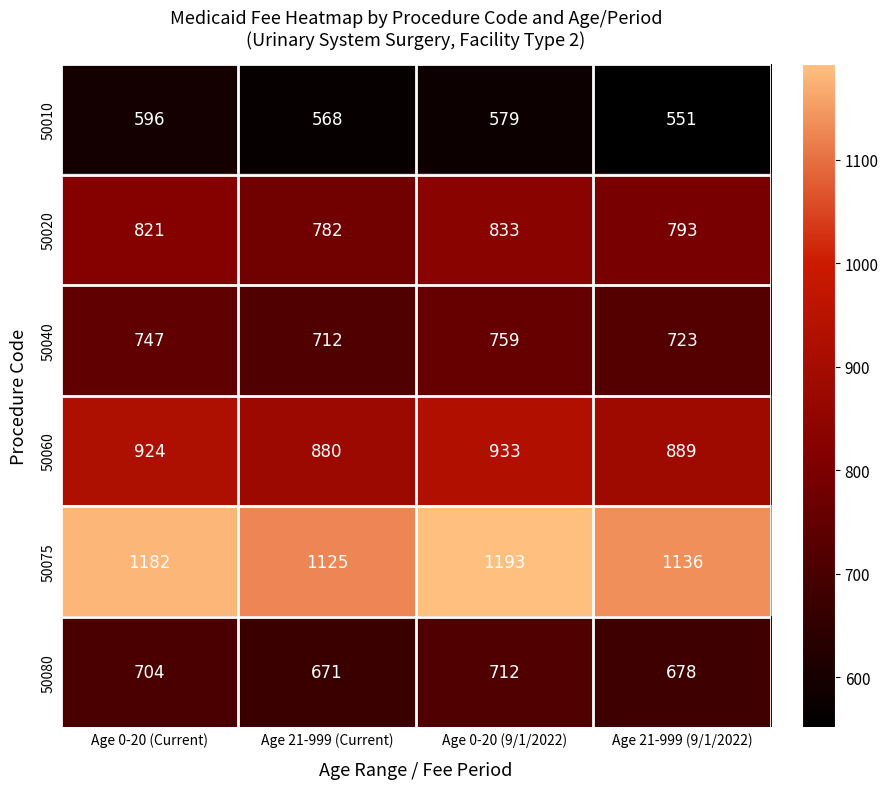

Is it true that 50040 equals 747 at Age 0-20 (Current)?

True